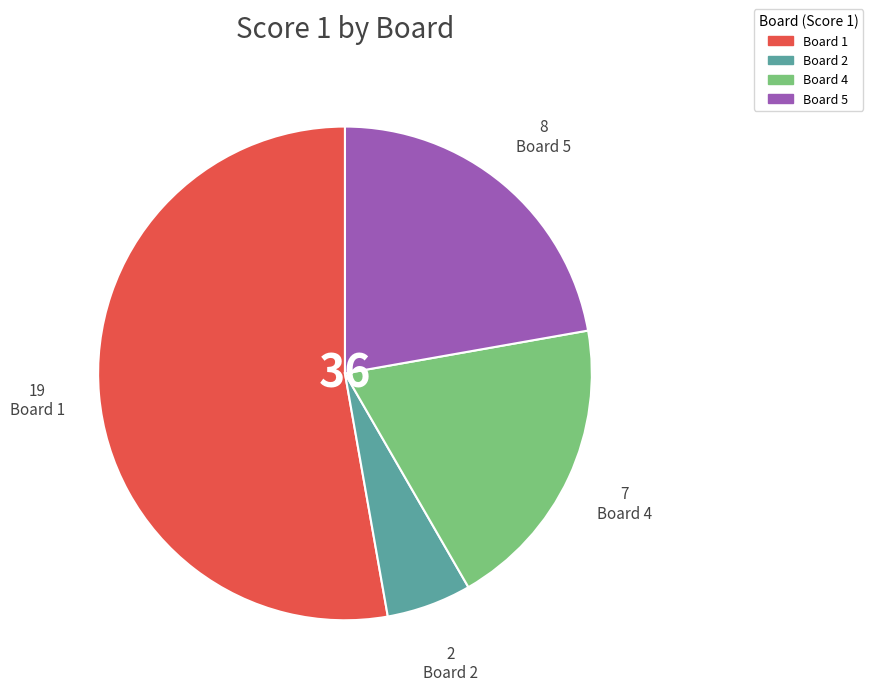

Is Board 1 the majority of the pie?

Yes